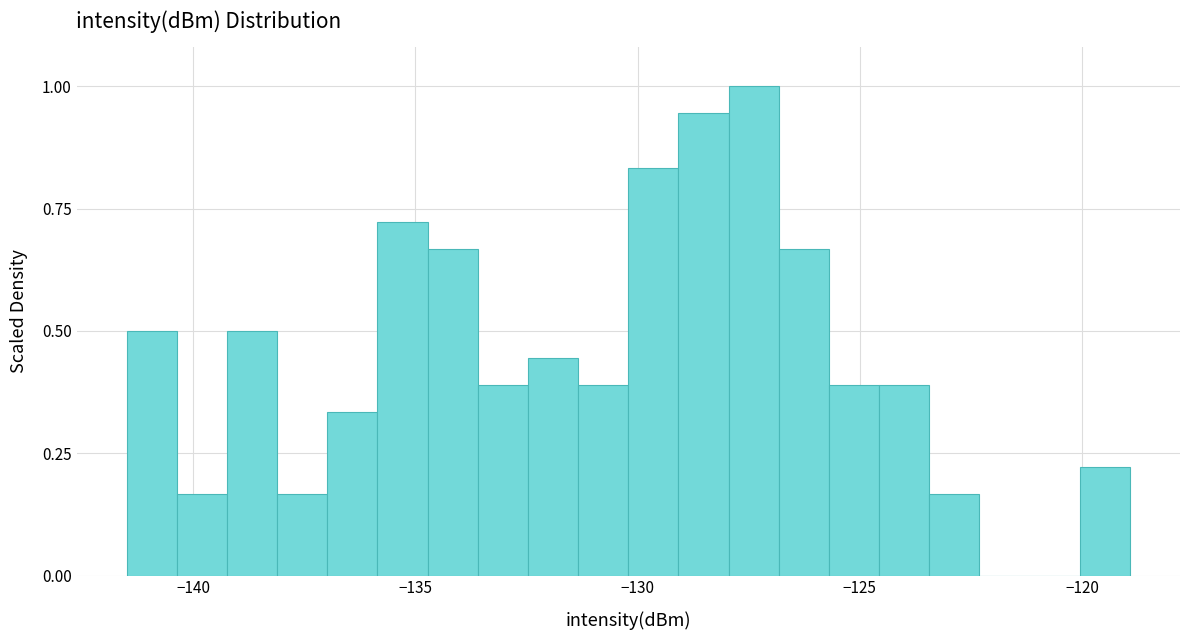

Read against the x-axis, roughly where is the centre of the tallest bar?

-127.5